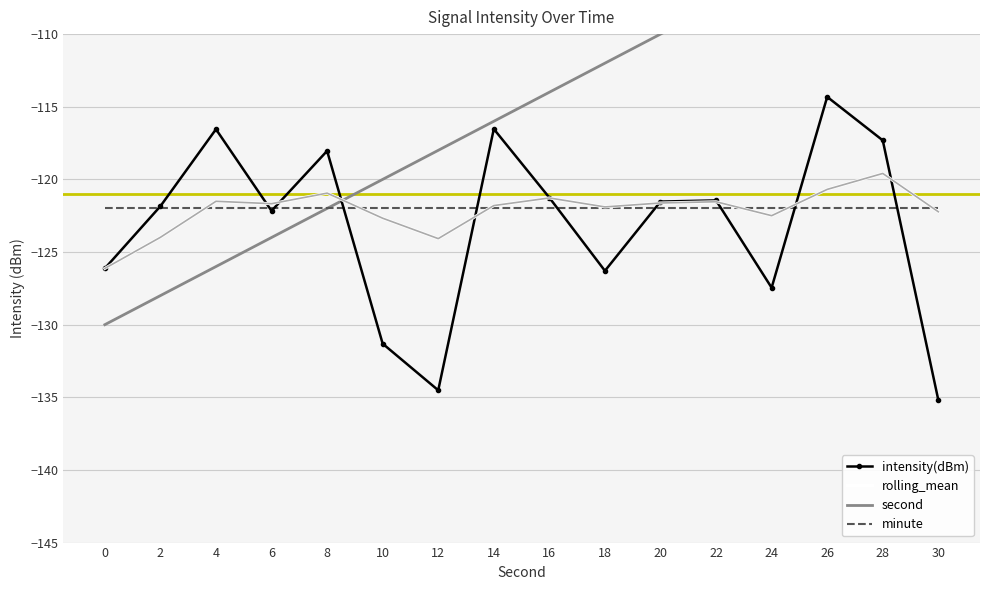

Is this an area chart (filled region under the line)?

No